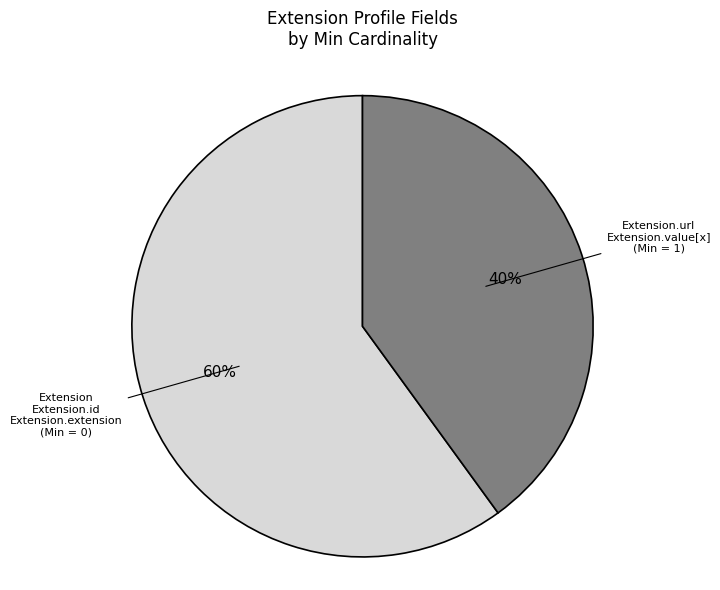

Is there any slice that represents more than half of the pie?

Yes